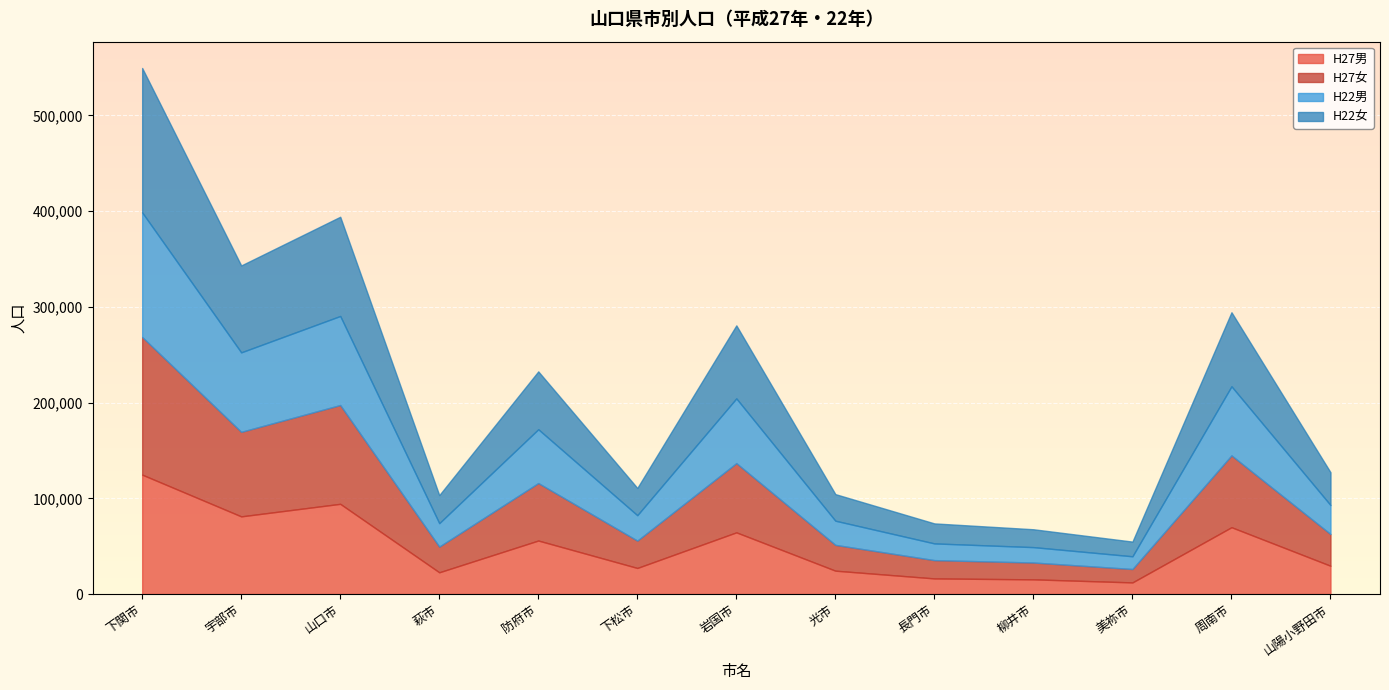

Which series changed the most between 柳井市 and 美祢市?

H27女